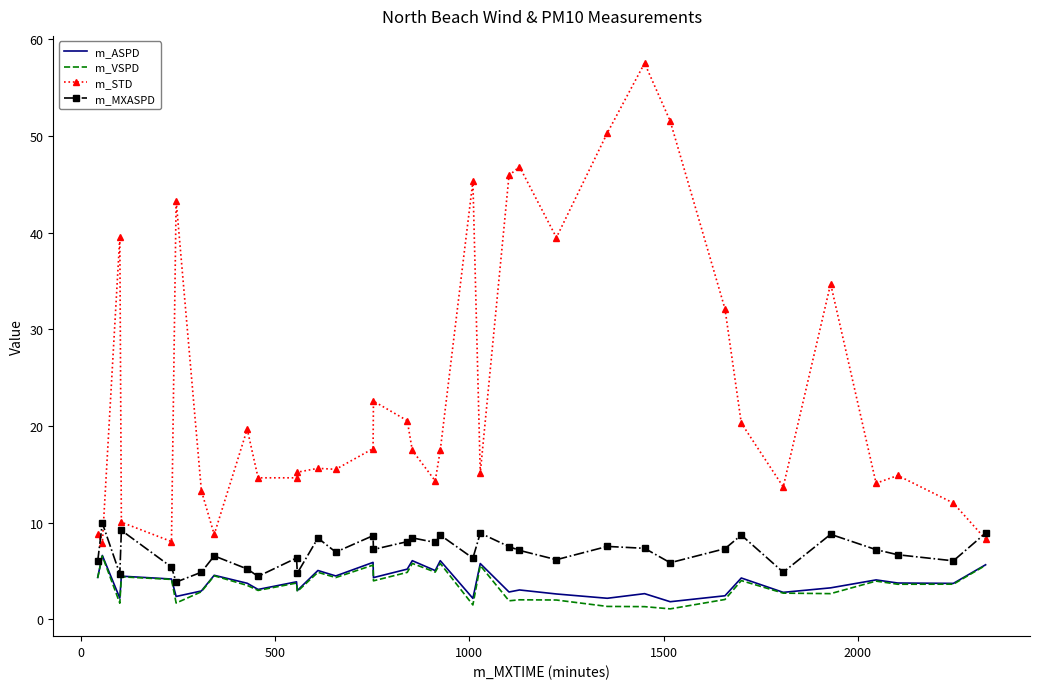

True or false: m_MXASPD and m_VSPD intersect in this chart.

False